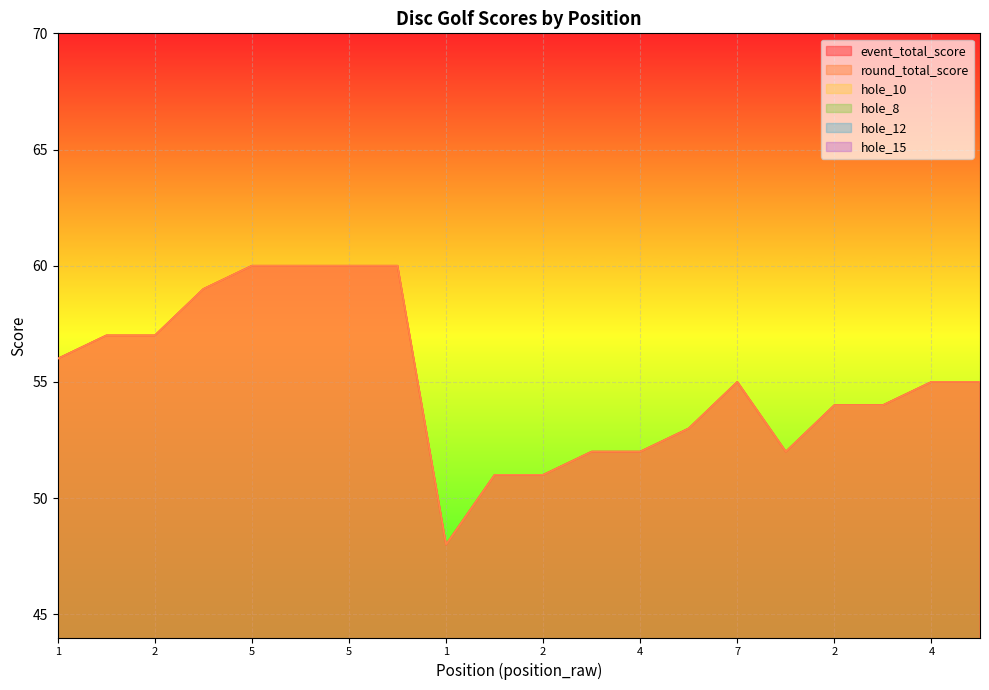

True or false: hole_15 and hole_10 cross at least once.

True